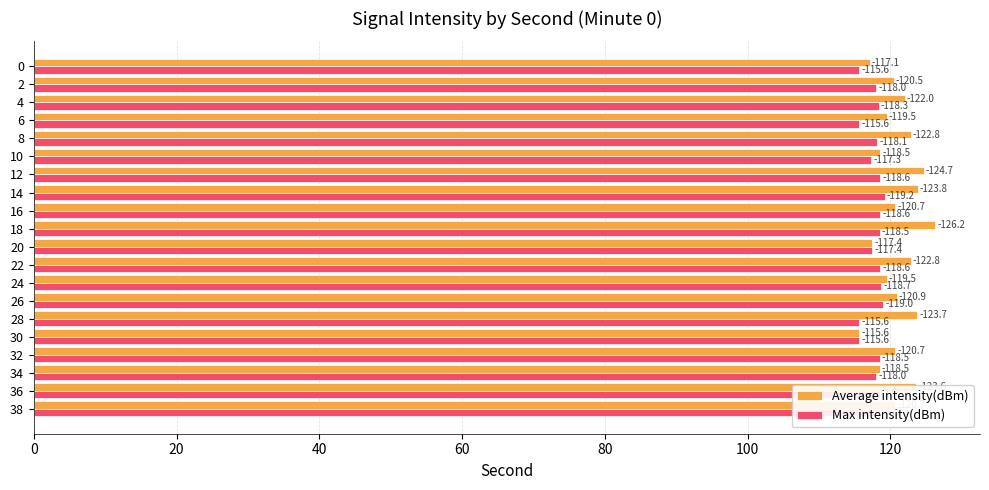

At how many categories does at least one series exceed 124?

2